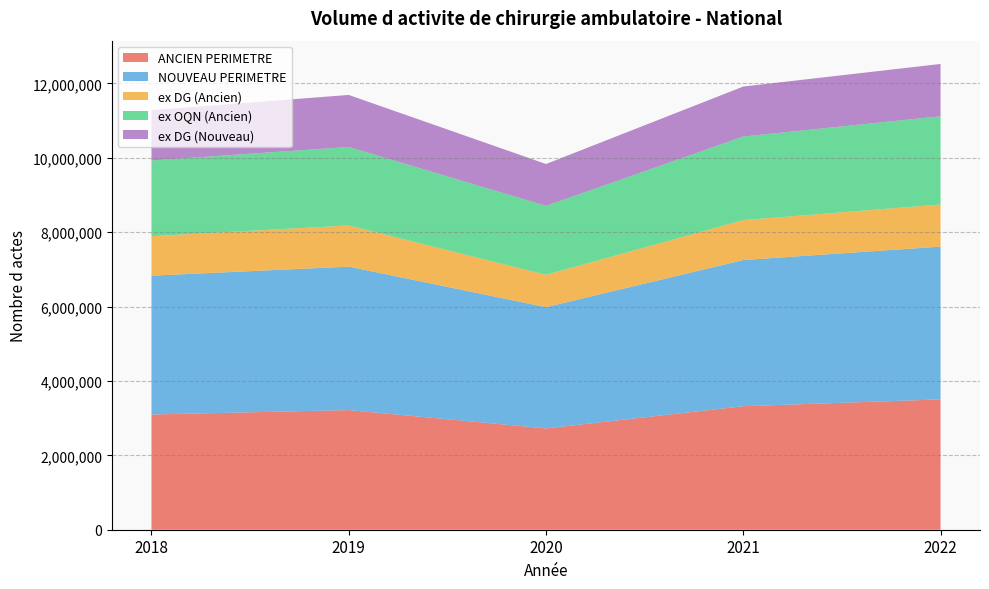

Reading right to left, list all the values displayed in this chart.

ANCIEN PERIMETRE: 3503709	3320438	2723505	3216247	3097077
NOUVEAU PERIMETRE: 4106652	3929469	3259232	3856024	3731134
ex DG (Ancien): 1132006	1073919	870254	1106894	1063655
ex OQN (Ancien): 2371703	2246519	1853251	2109353	2033422
ex DG (Nouveau): 1406701	1343353	1125084	1399254	1353599